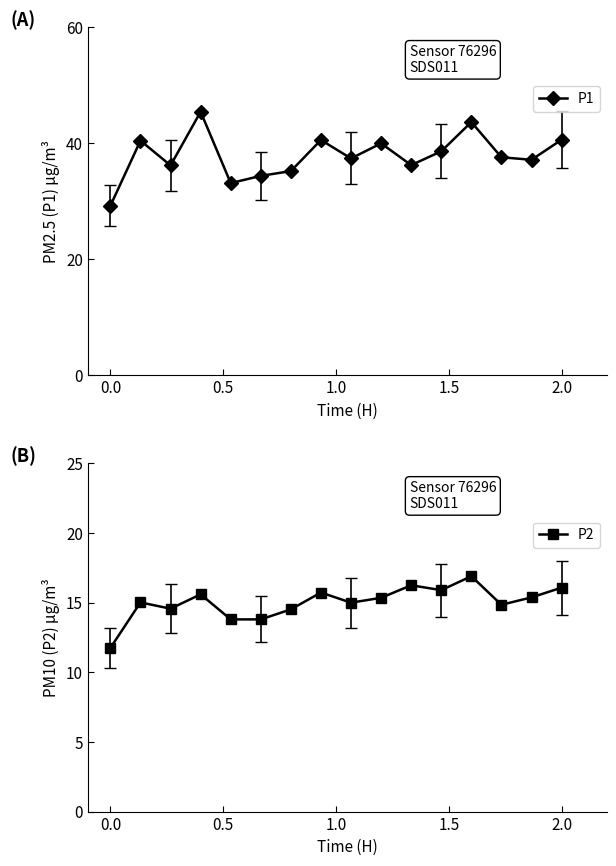

True or false: P1 has more than 0 interior local peaks.

True